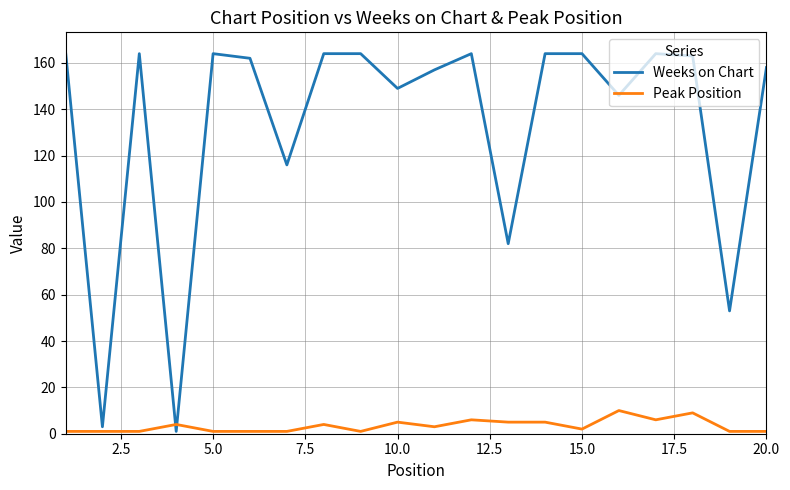

Which series has the largest total across all categories?

Weeks on Chart